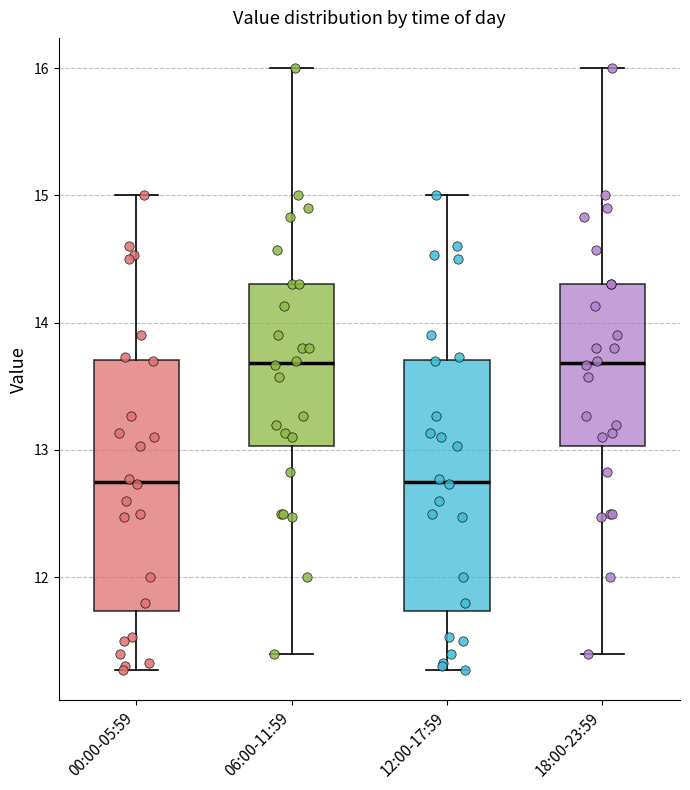

Where is the upper edge of the box for 00:00-05:59 on the y-axis? The values are not printed on the chart, so give them approximately, as read against the axis.

13.7